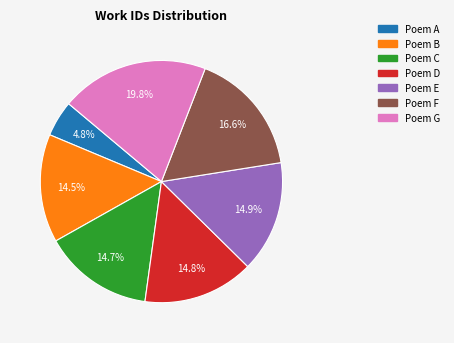

Is there any slice that represents more than half of the pie?

No